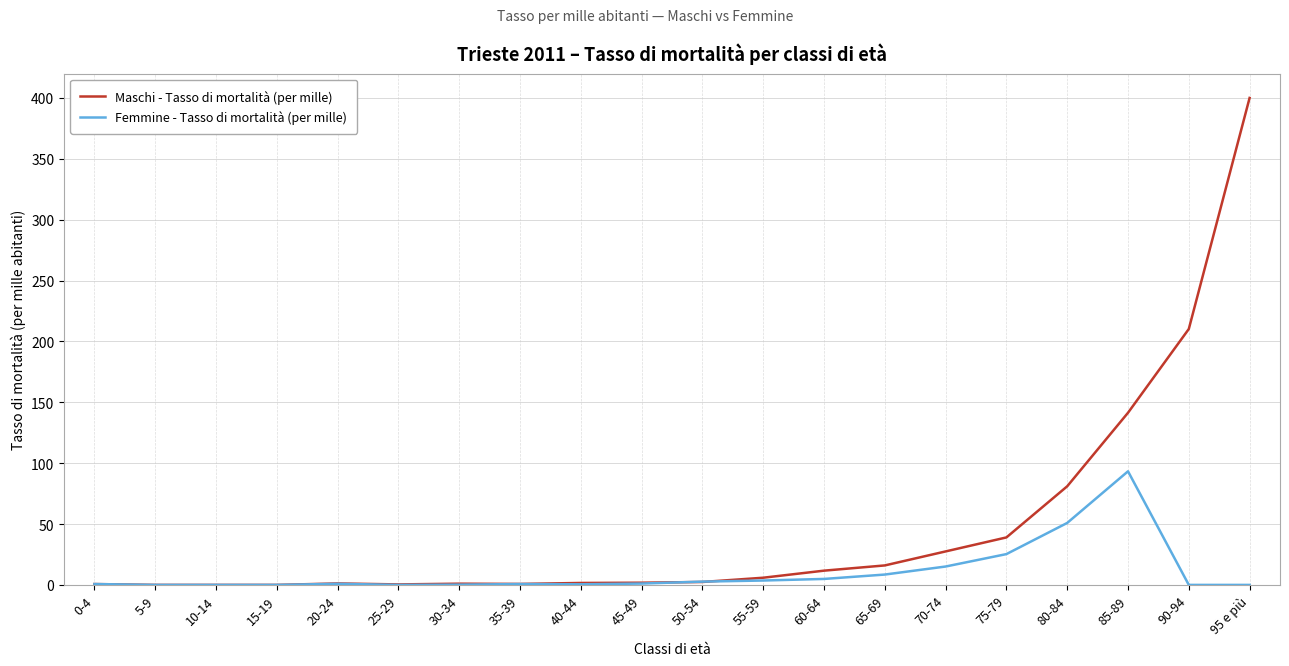

In Maschi - Tasso di mortalità (per mille), how many points are higher than both neighbors (excluding endpoints)?

2